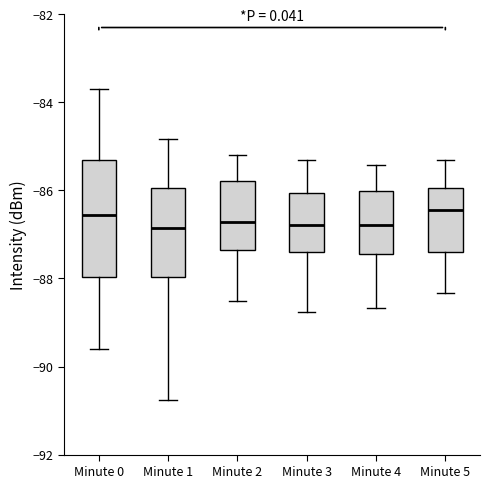

Reading left to right, read every box against the y-axis: the position of its median line, the range the box covers, and the ends of its whiskers. The values are not printed on the chart, so give them approximately, as read against the axis.

Minute 0: median -86.6, box -88.0 to -85.4, whiskers -89.6 to -83.6
Minute 1: median -86.8, box -88.0 to -86.0, whiskers -90.8 to -84.8
Minute 2: median -86.8, box -87.4 to -85.8, whiskers -88.6 to -85.2
Minute 3: median -86.8, box -87.4 to -86.0, whiskers -88.8 to -85.4
Minute 4: median -86.8, box -87.4 to -86.0, whiskers -88.6 to -85.4
Minute 5: median -86.4, box -87.4 to -86.0, whiskers -88.4 to -85.4